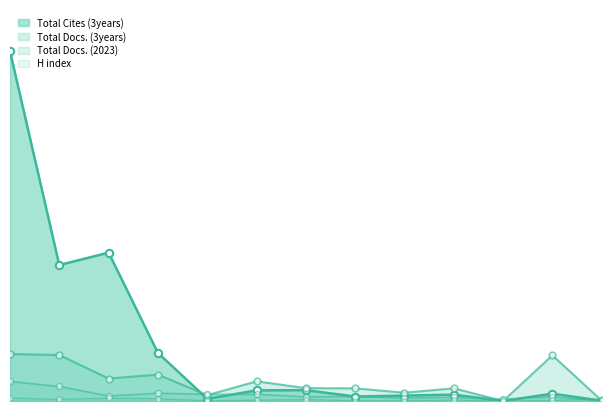

Which series has the largest Y range (max minus min)?

Total Cites (3years)